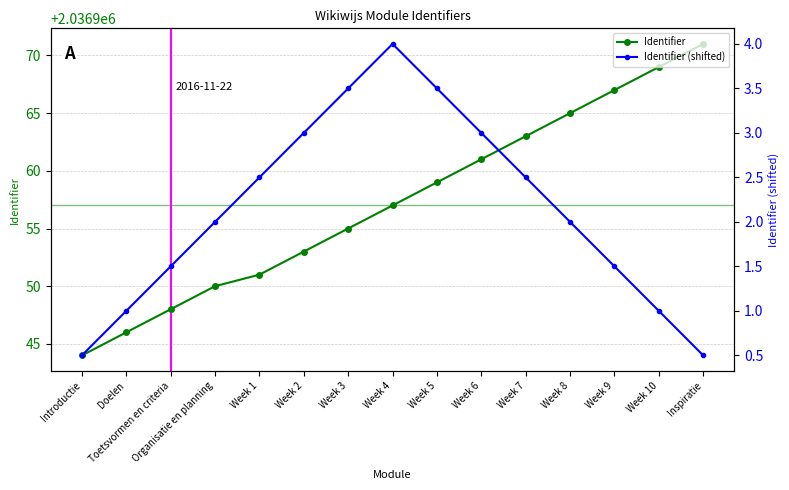

Which series has the largest total across all categories?

Identifier